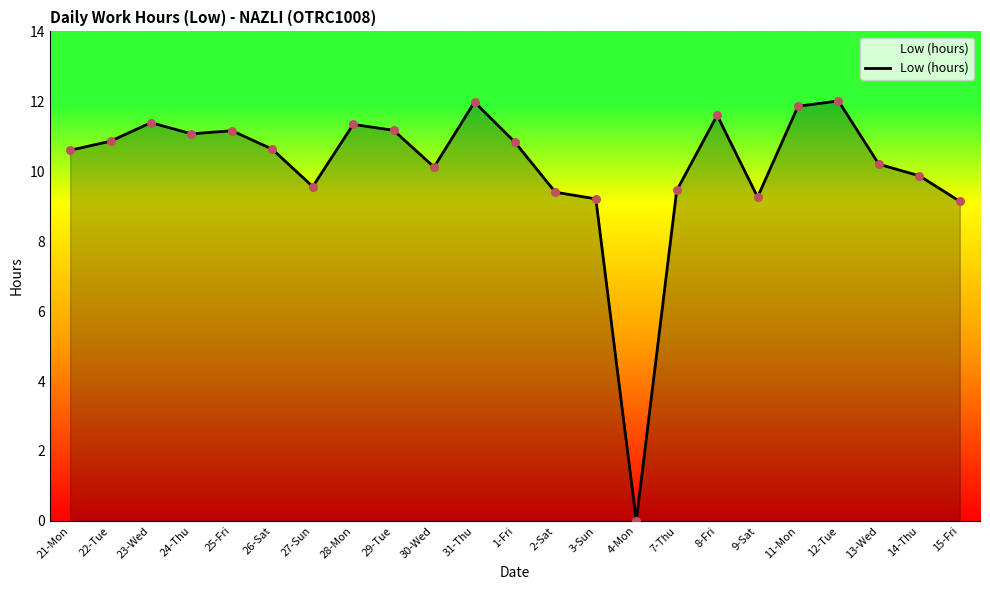

What is the change in value from 1-Fri to 8-Fri?

+0.8